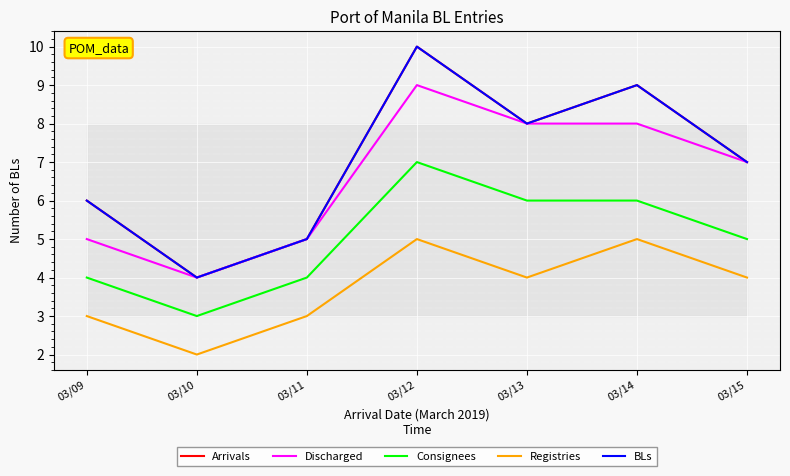

Which series changed the most between 03/11 and 03/14?

Arrivals